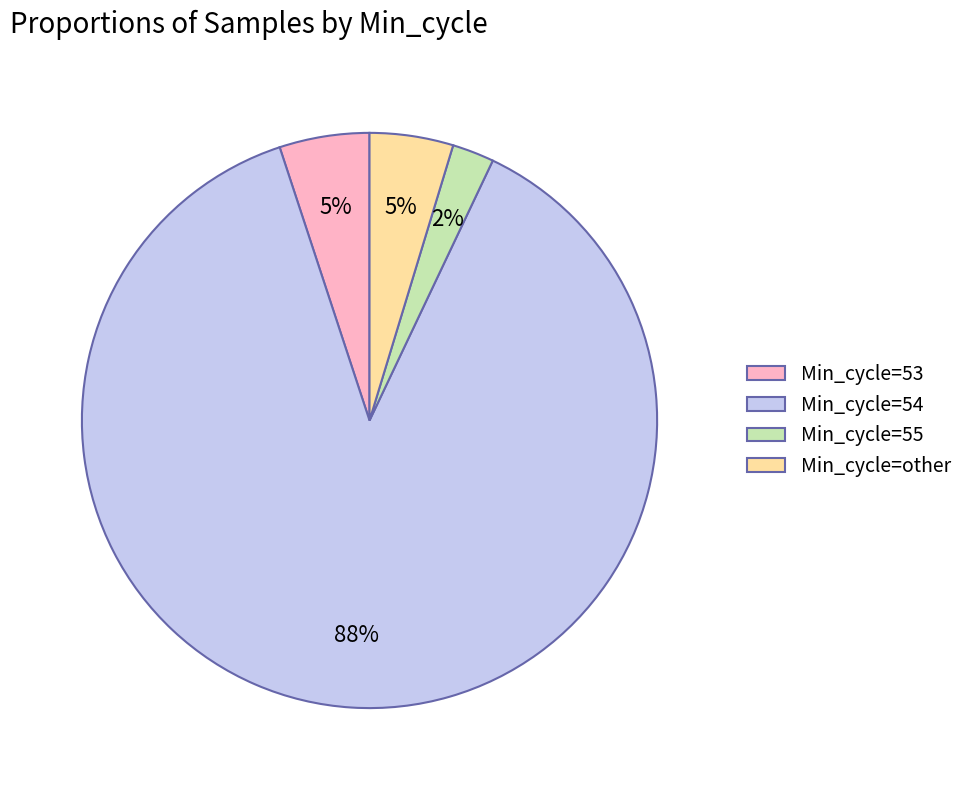

Between Min_cycle=other and Min_cycle=54, which is larger?

Min_cycle=54